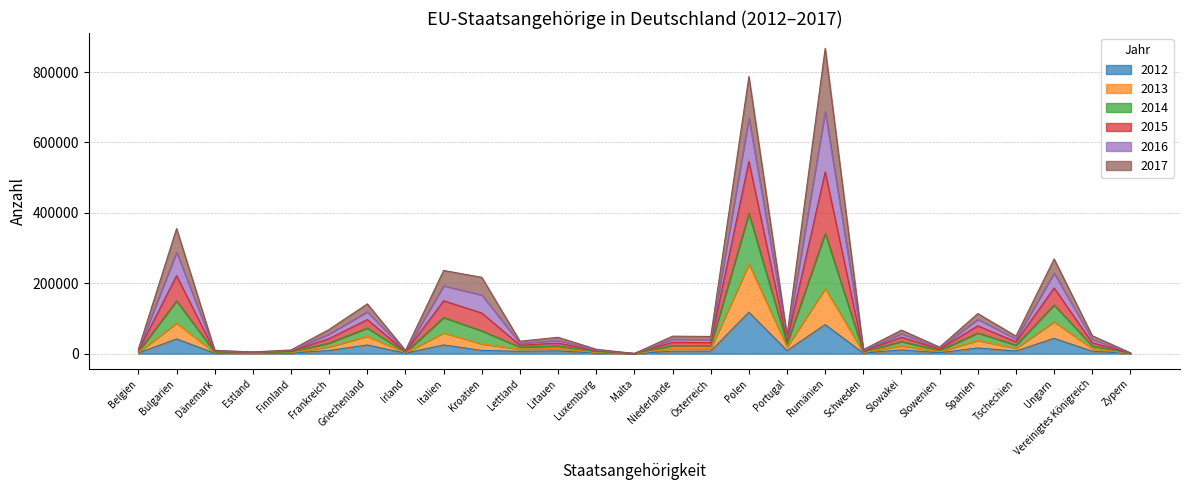

At which category does 2012 reach its first local peak?

Bulgarien